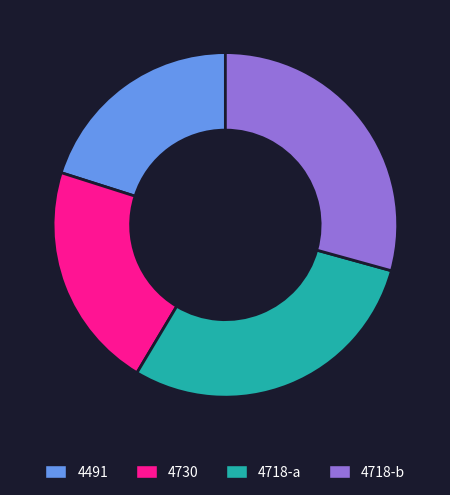

Combined, do 4718-a and 4718-b account for over 50%?

Yes